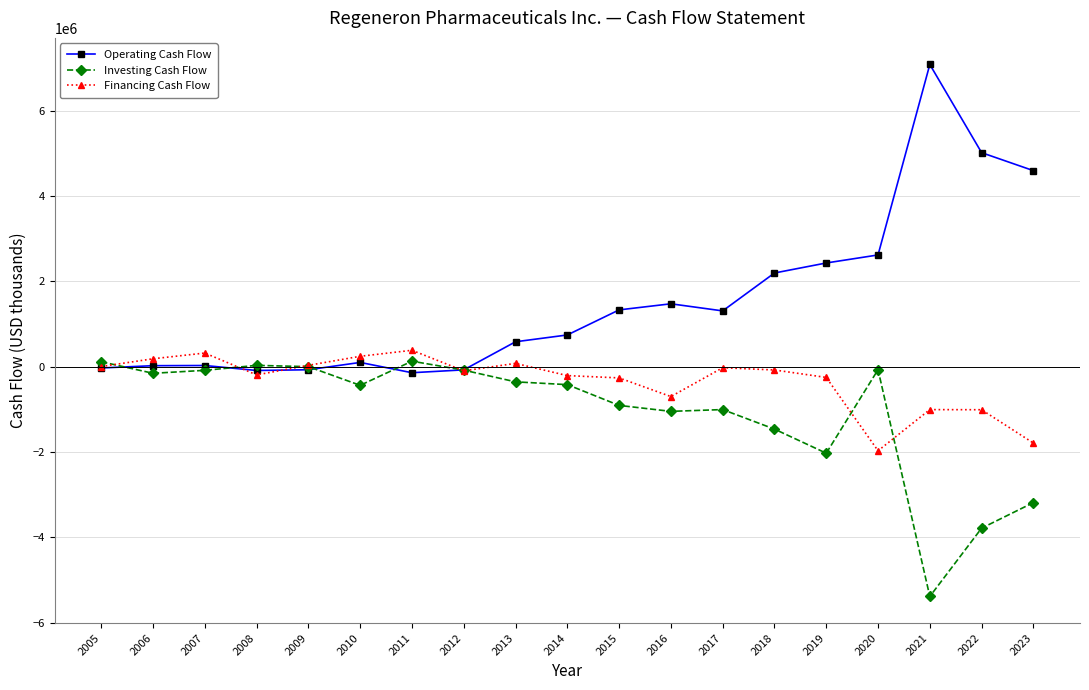

How many values in the Financing Cash Flow series are below -97646?

9